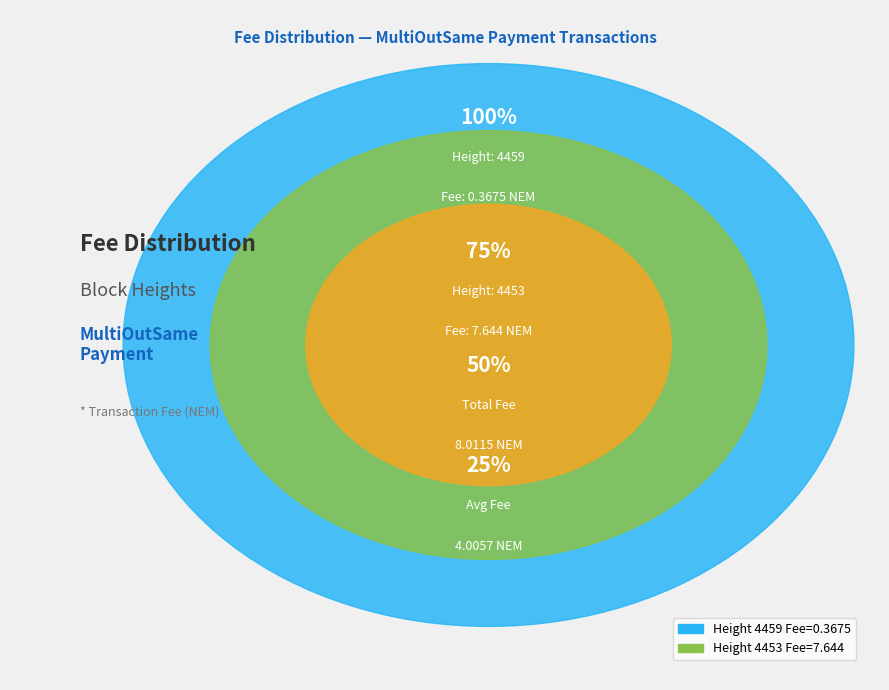

What percentage is the 4453 slice, to the nearest percent?

95%